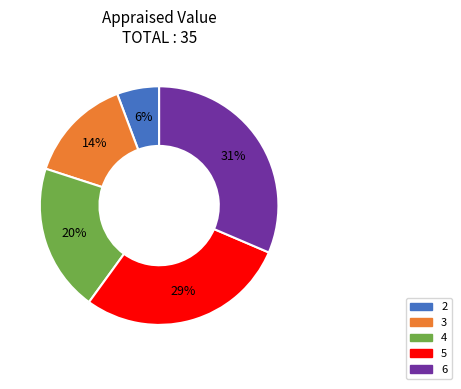

To the nearest percent, what is the combined percentage of 2 and 6?

37%